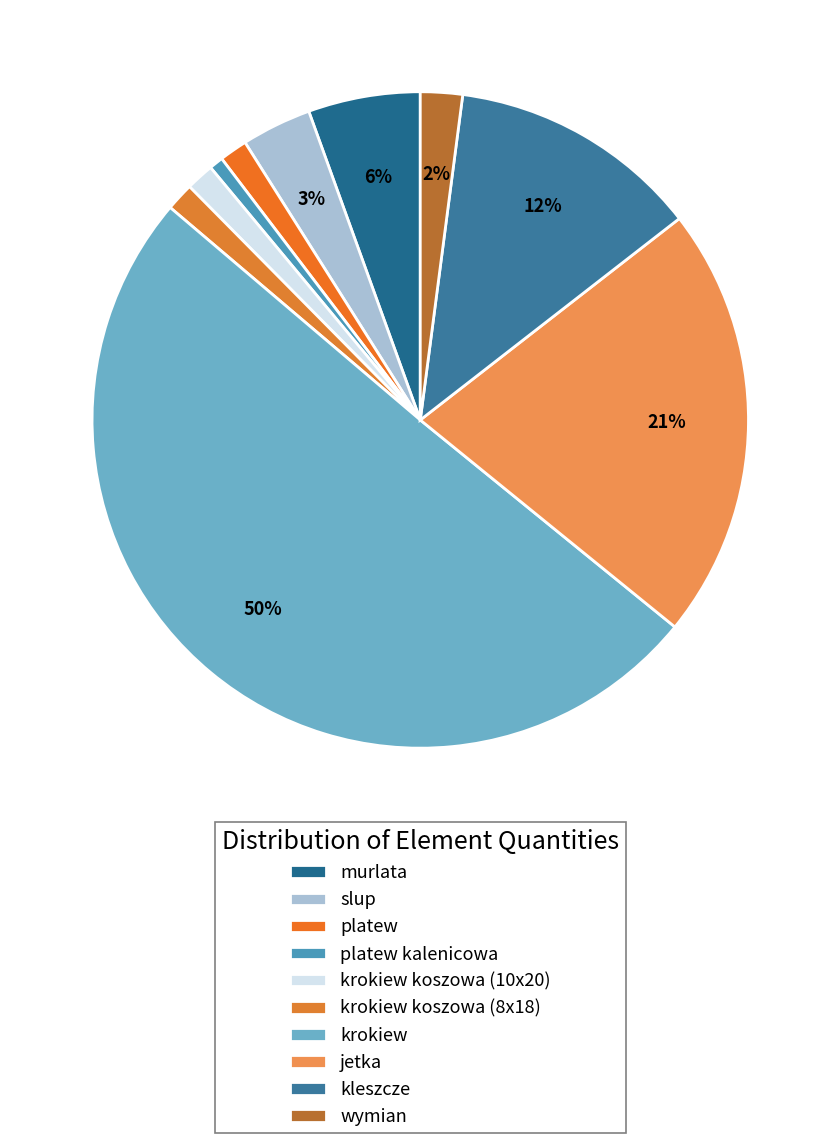

What percentage is the murlata slice, to the nearest percent?

6%